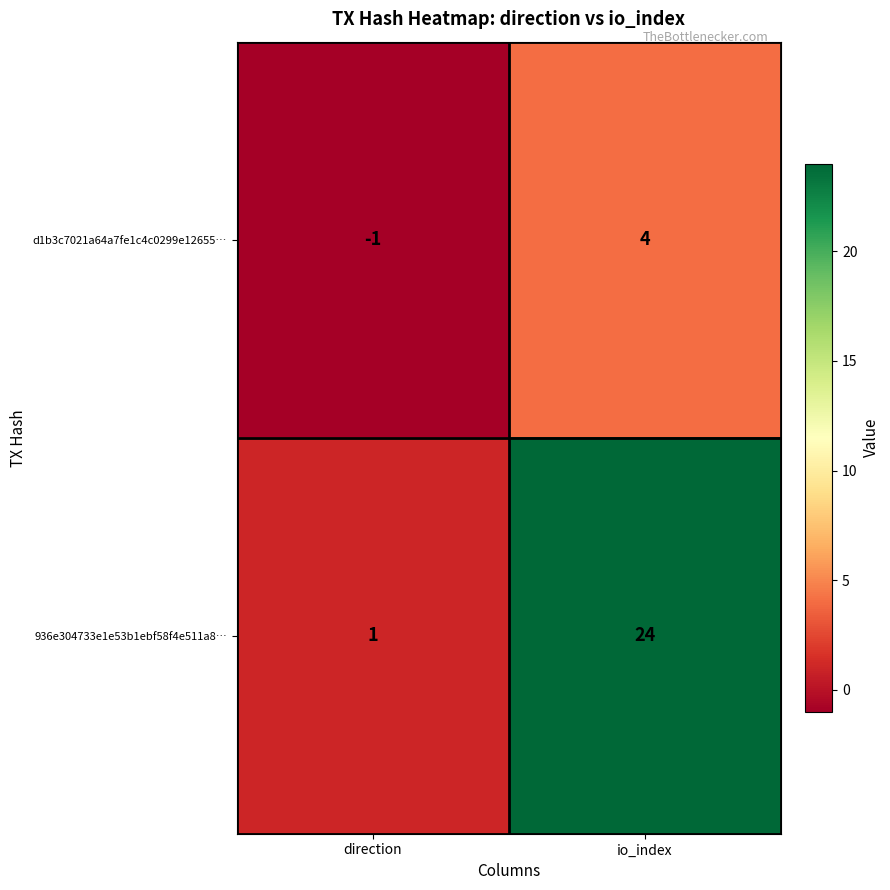

Read the d1b3c7021a64a7fe1c4c0299e12655… value at io_index.

4